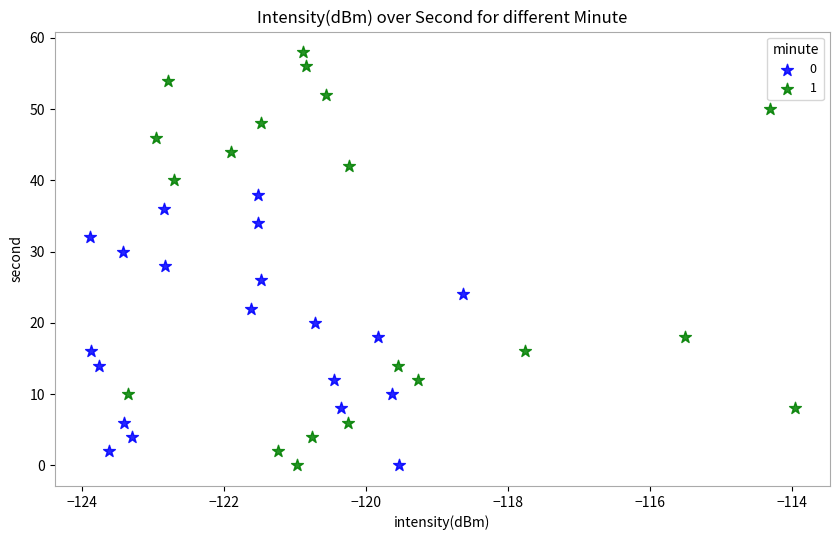

What are all the series names shown in the legend?

0, 1